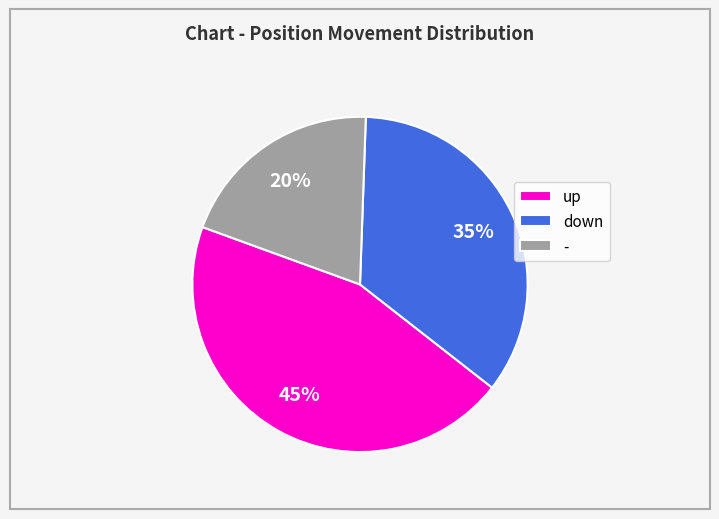

Count the number of slices in the pie.

3